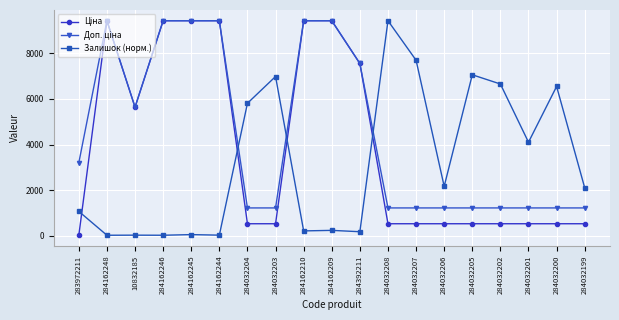

What is the value of the Залишок (норм.) point at the 12th from the left?

9416.9